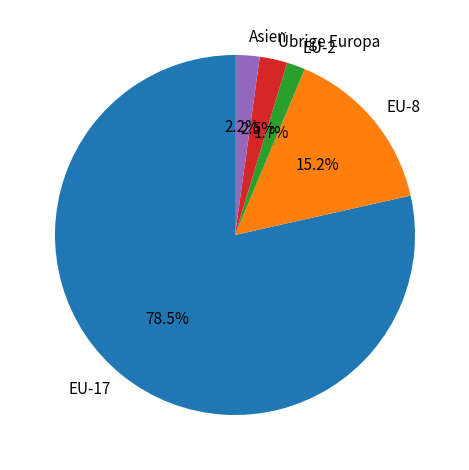

What is the majority slice?

EU-17